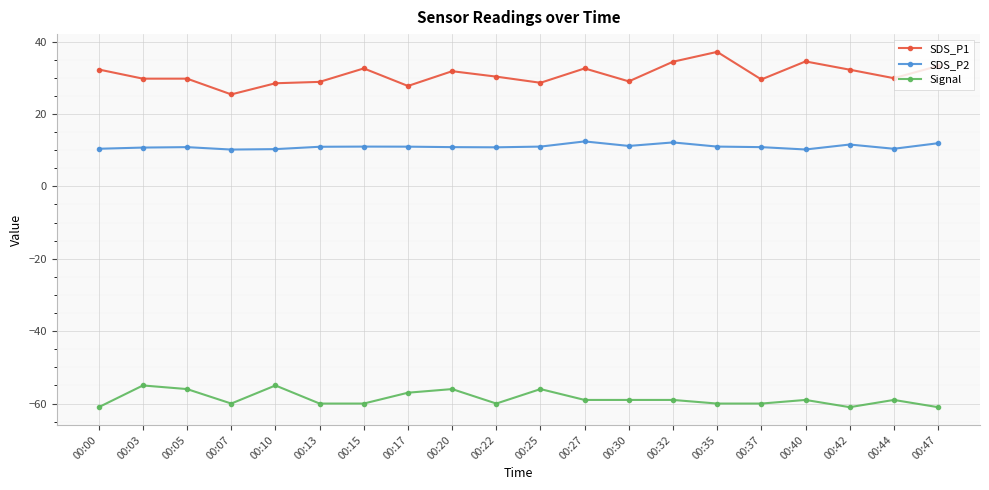

What is the value of the SDS_P1 point at the 4th from the left?

25.4